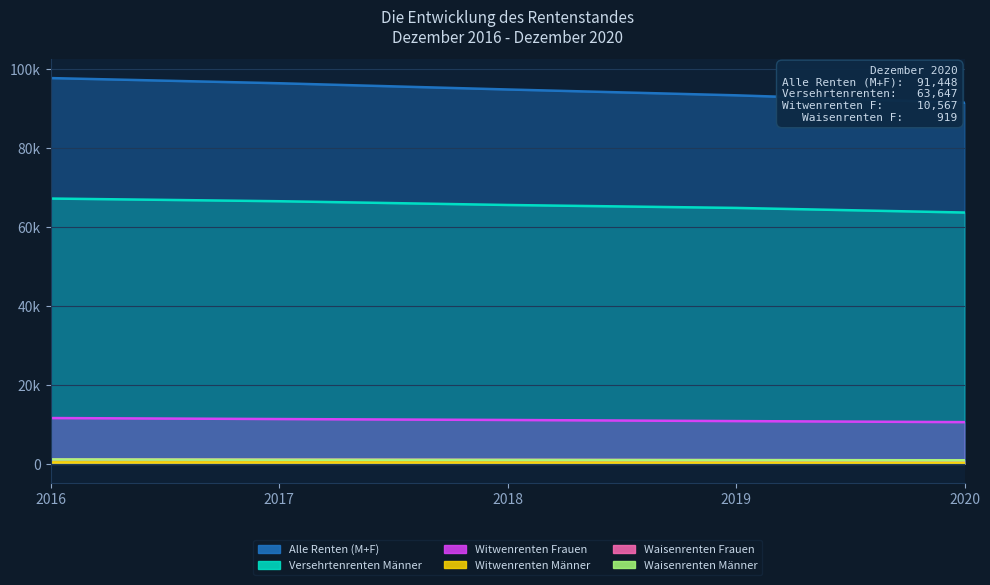

What is the difference between the highest and lowest values at 2018?

94445